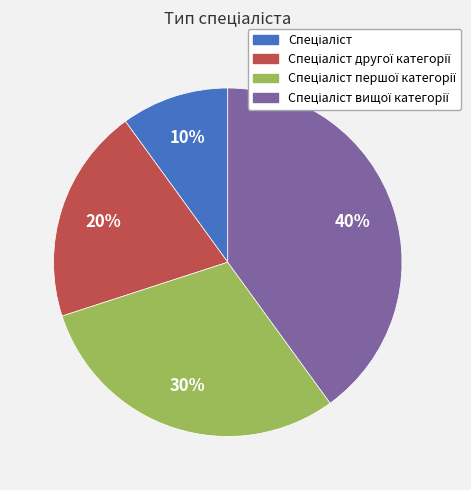

Is there any slice that represents more than half of the pie?

No